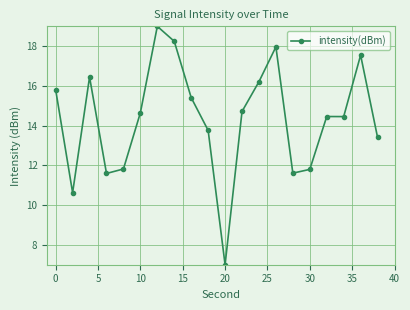

Count the number of data series in this chart.

1